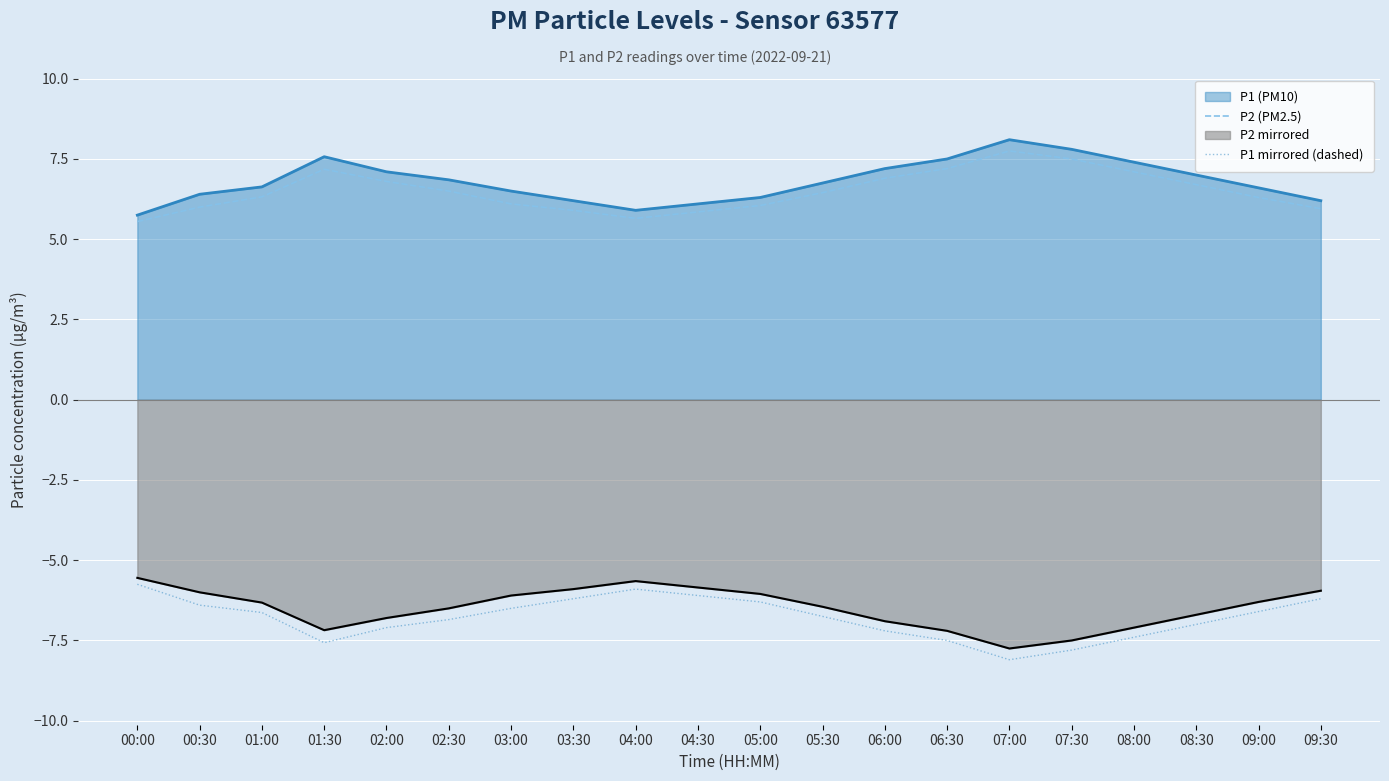

What are all the series names shown in the legend?

P1 (PM10), P2 (PM2.5), P2 mirrored, P1 mirrored (dashed)